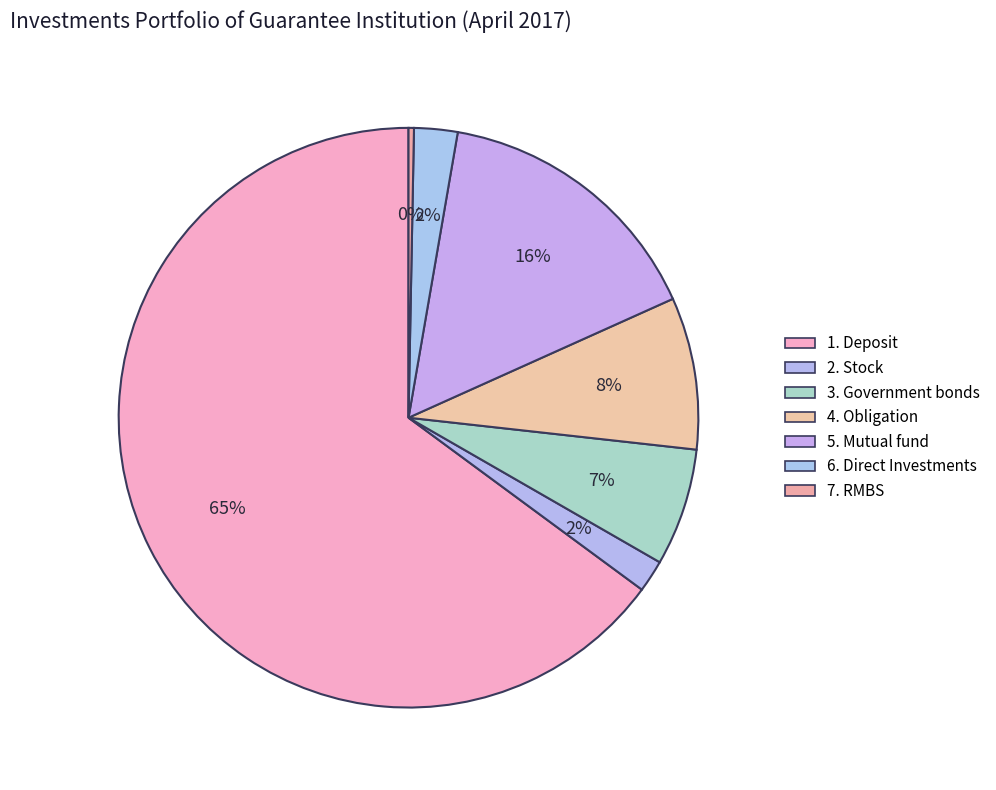

What portion of the pie excludes 5. Mutual fund?

84.4%